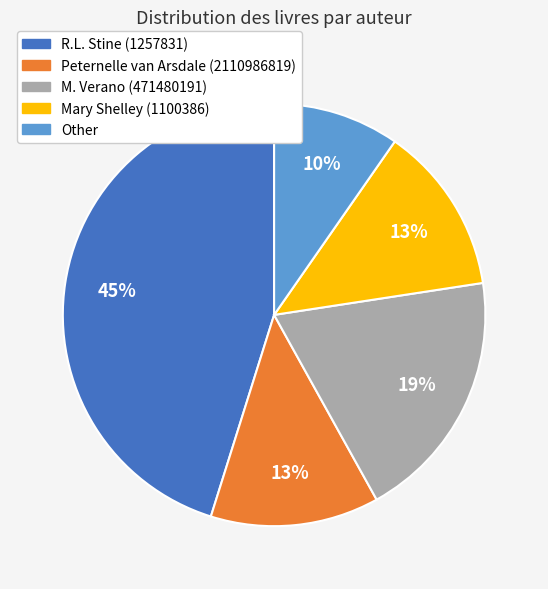

Is there any slice that represents more than half of the pie?

No